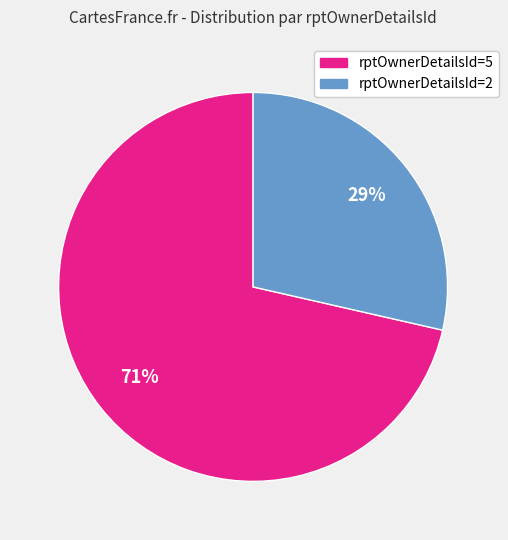

Which slice is the smallest?

rptOwnerDetailsId=2